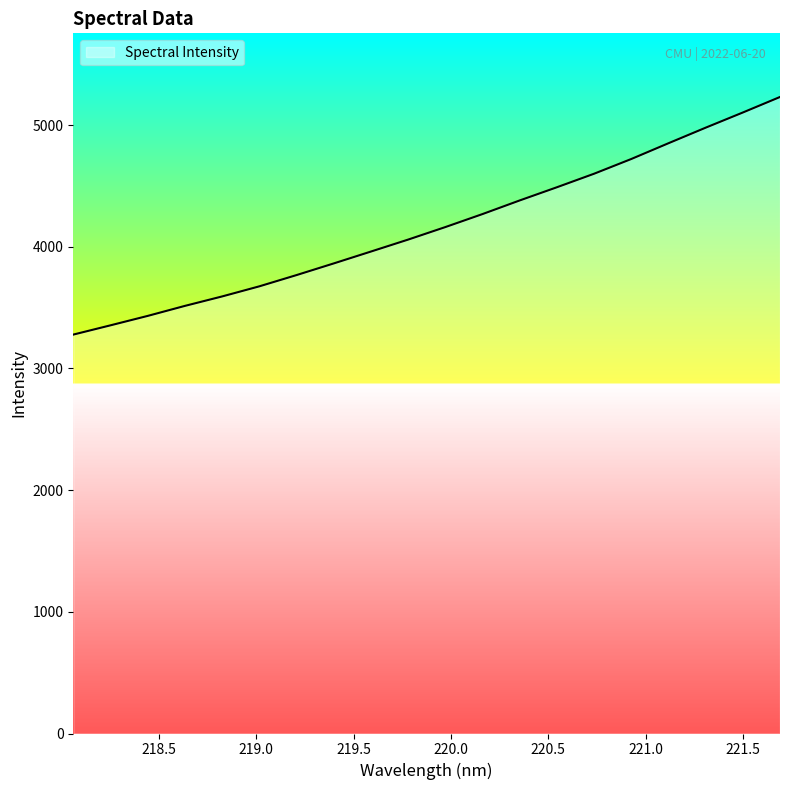

What is the difference between the maximum and minimum values?

1952.7